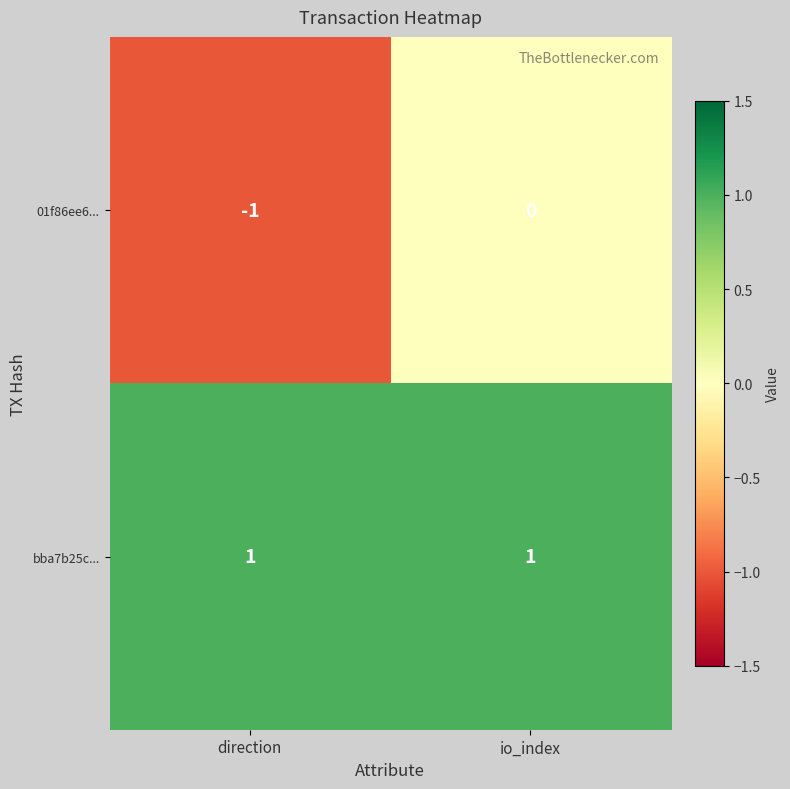

Which series has the largest range (max minus min)?

01f86ee6...